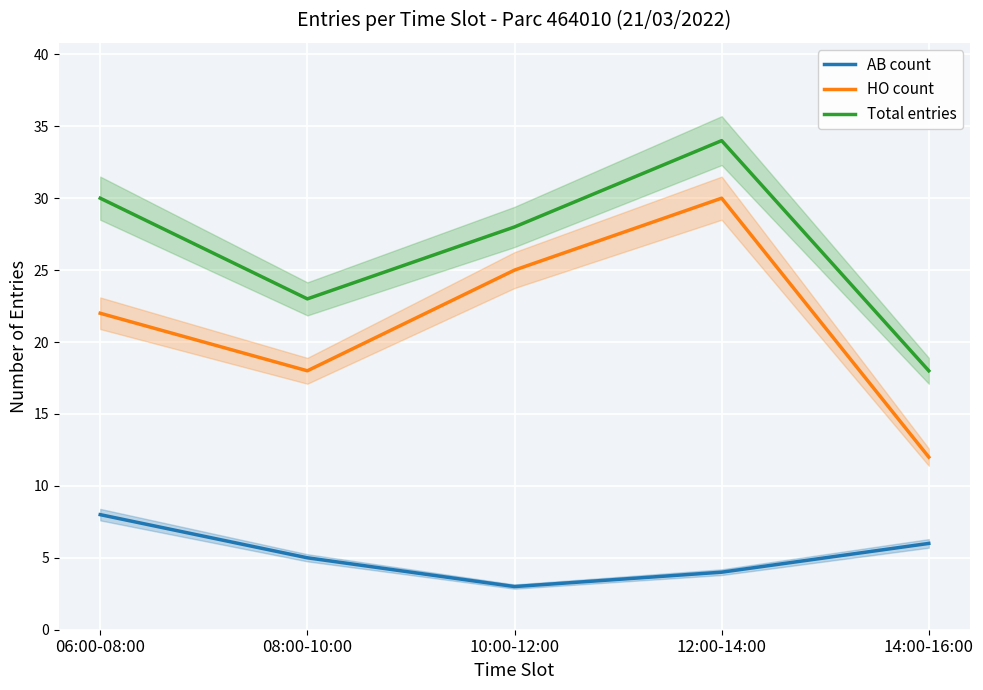

What is the label of the 2nd point from the left?

08:00-10:00